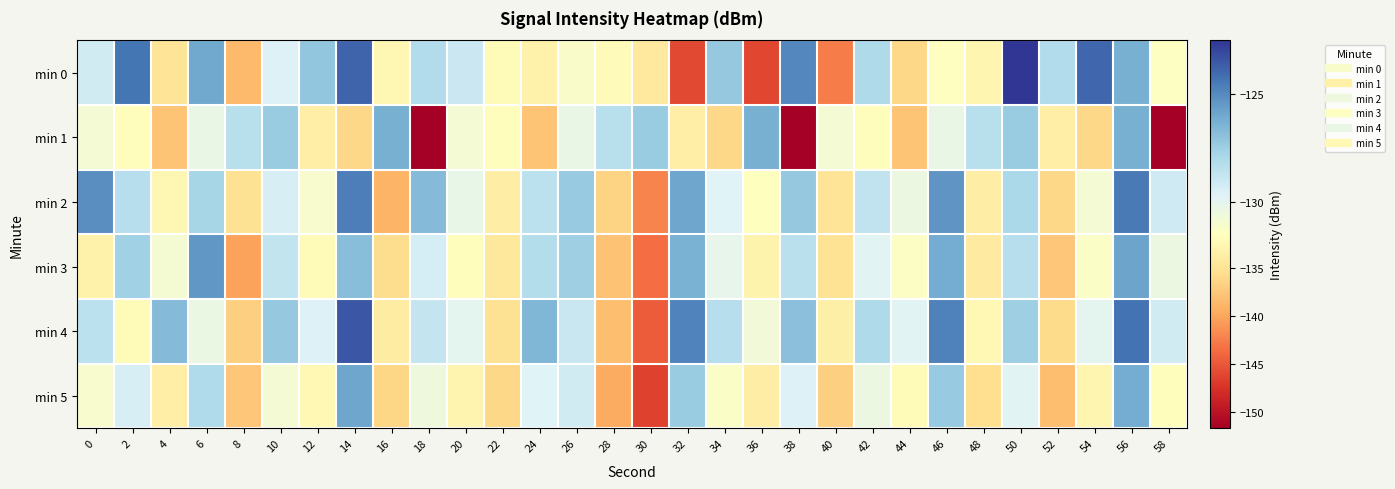

Which label corresponds to the largest value in the chart?

50